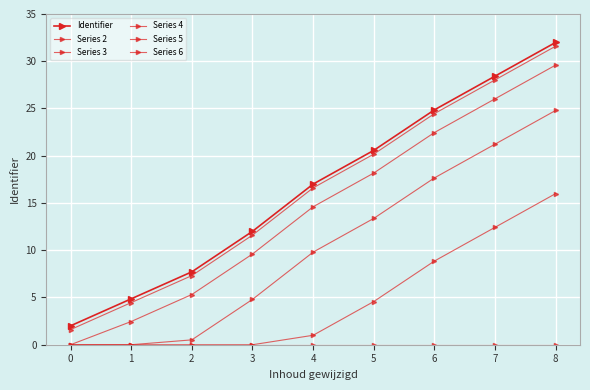

True or false: Series 4 and Series 3 intersect in this chart.

False